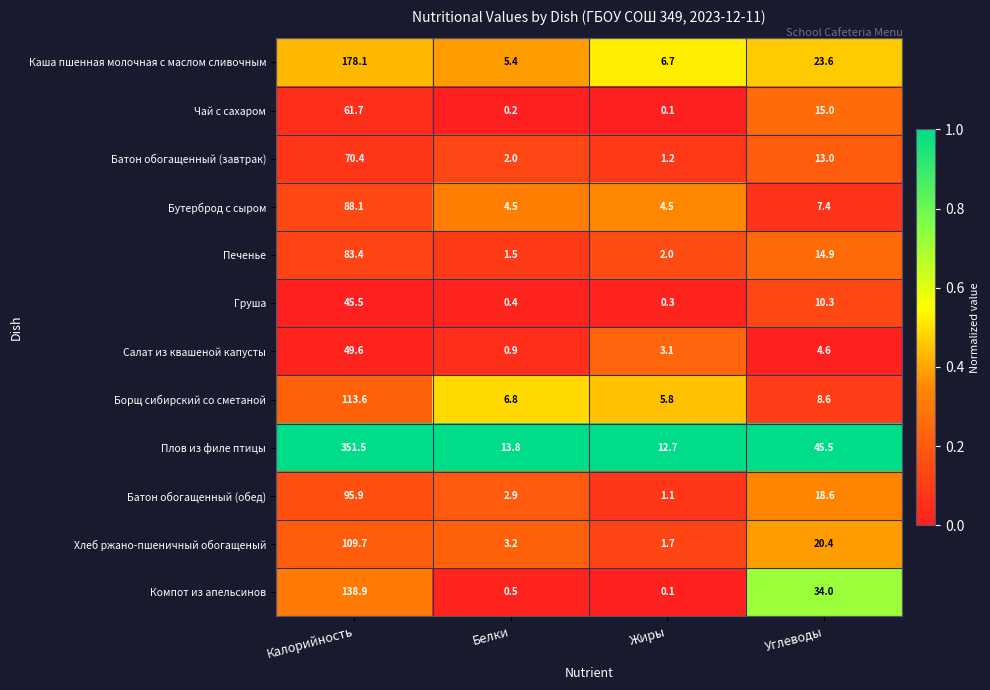

What is the average value of the Печенье series?

25.5